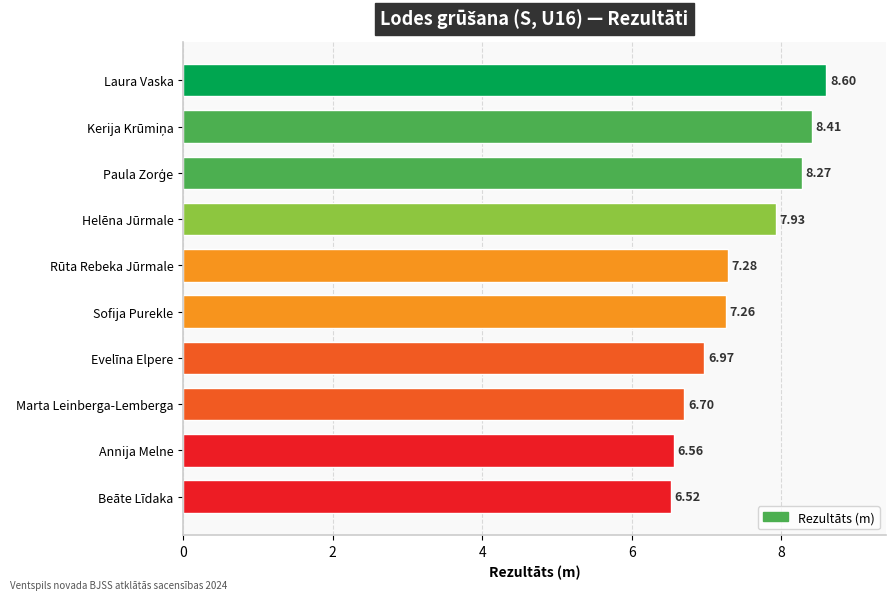

What is the ratio of the value at Beāte Līdaka to the value at Marta Leinberga-Lemberga?

1.0